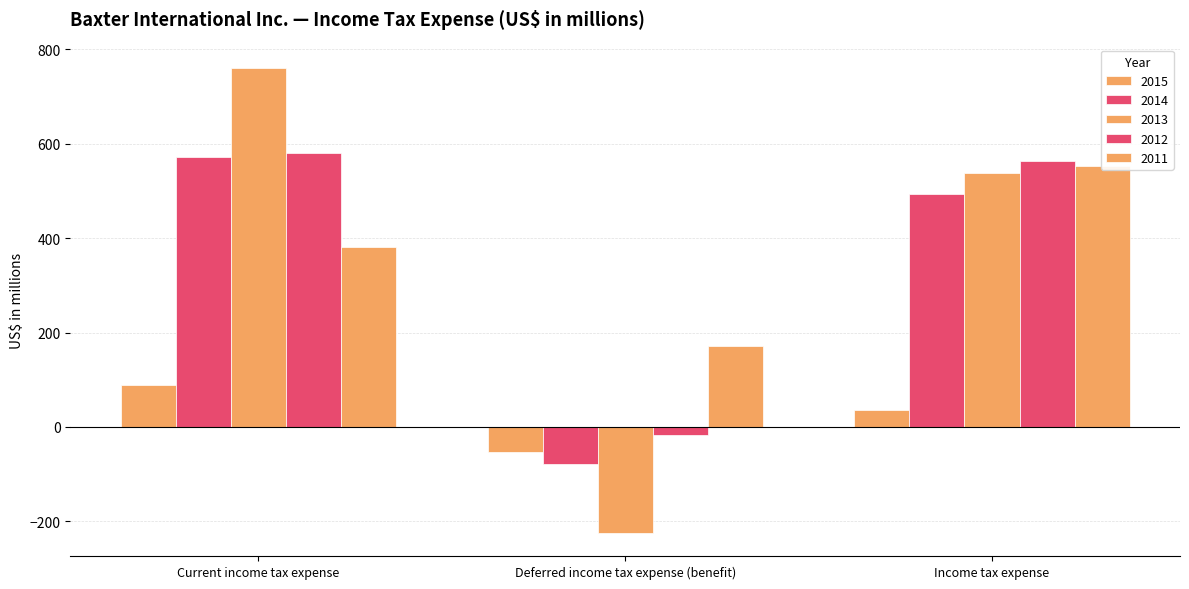

How many bars are there in each group?

5